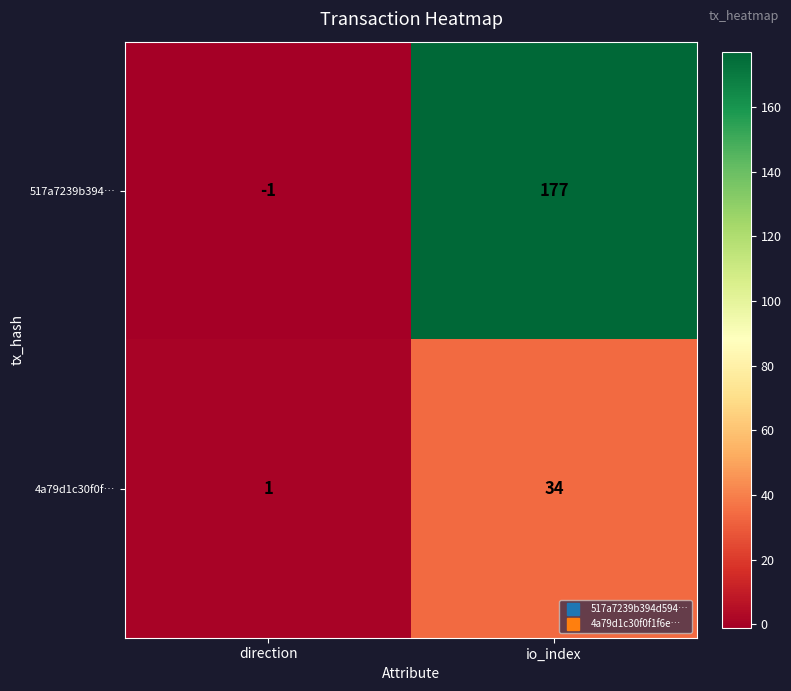

At which category is the sum across all series the highest?

io_index